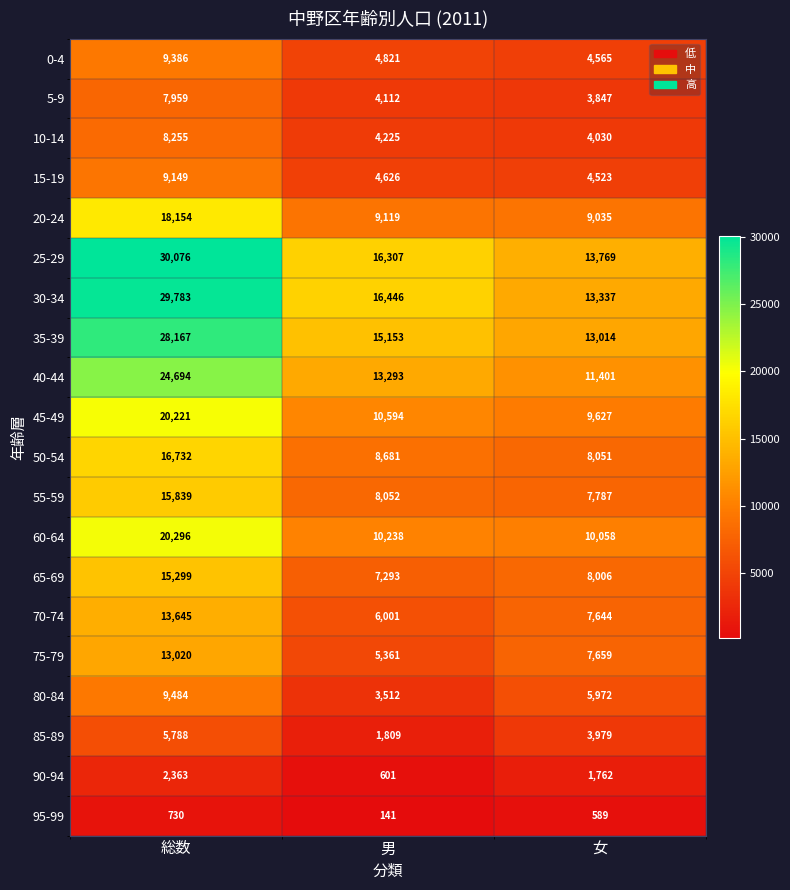

Rank the categories by 15-19 value from highest to lowest.

総数, 男, 女